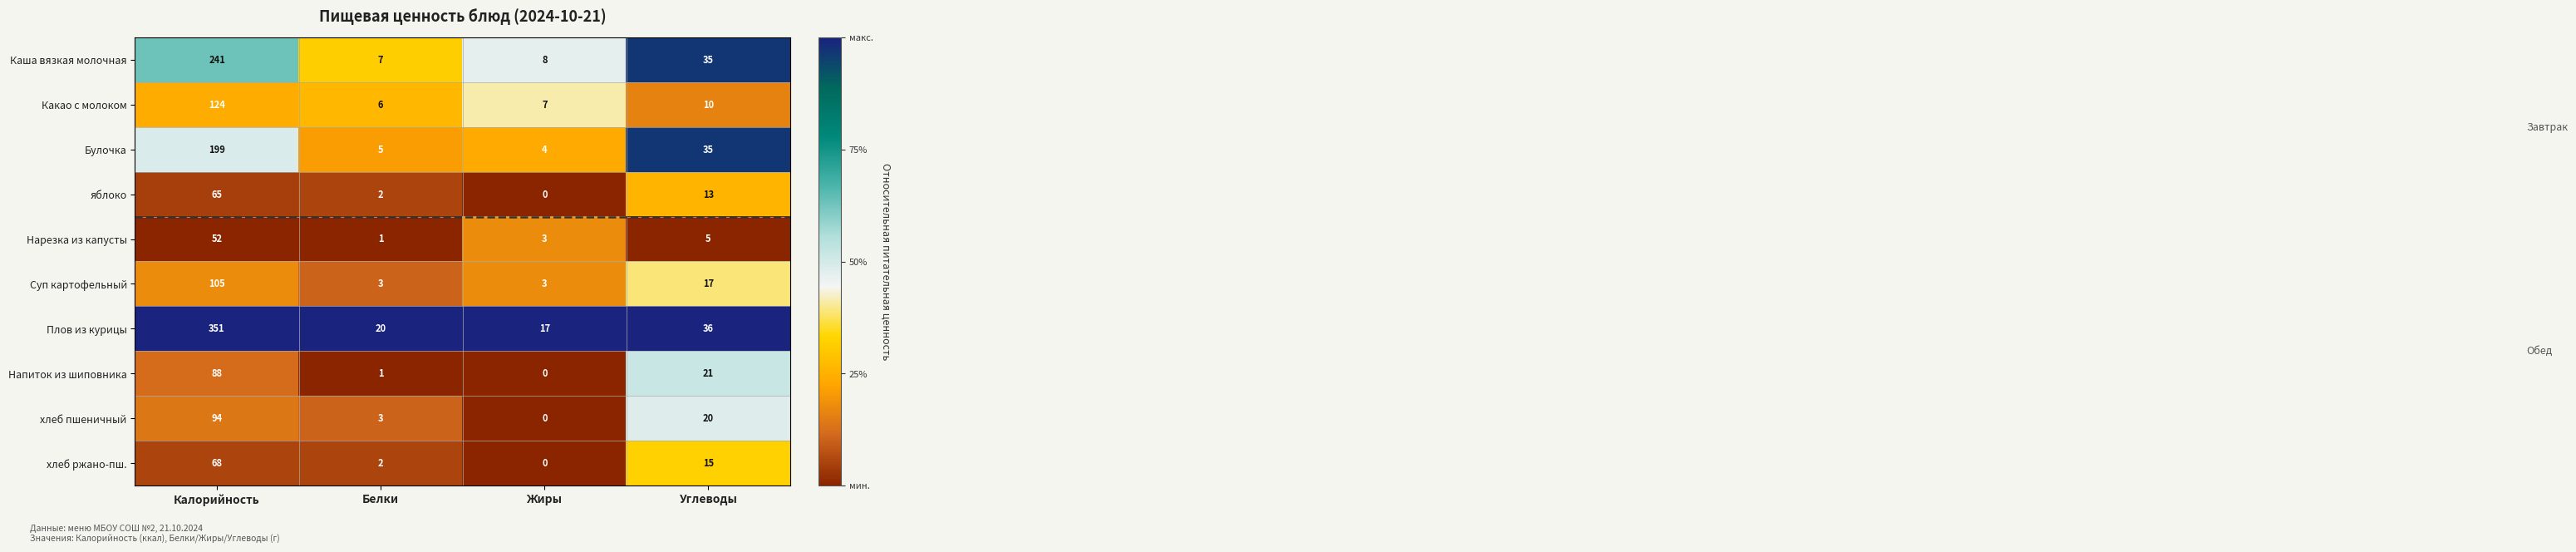

Which category has the highest value across all series?

Калорийность